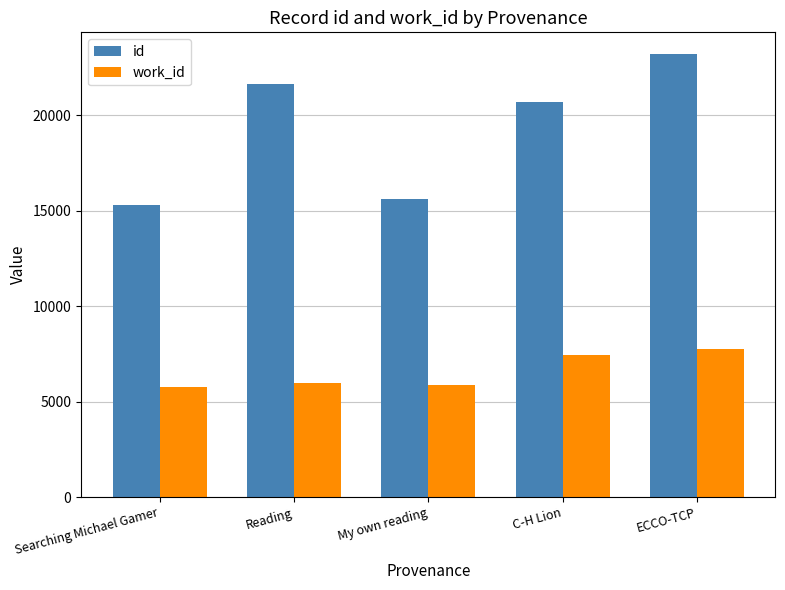

At which label does id reach its minimum?

Searching Michael Gamer